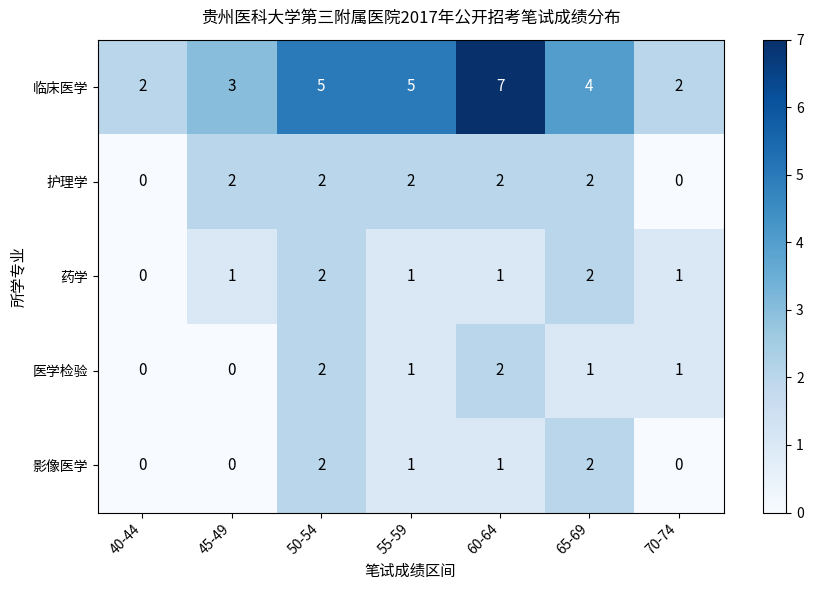

The value of 医学检验 at 40-44 is 0. True or false?

True